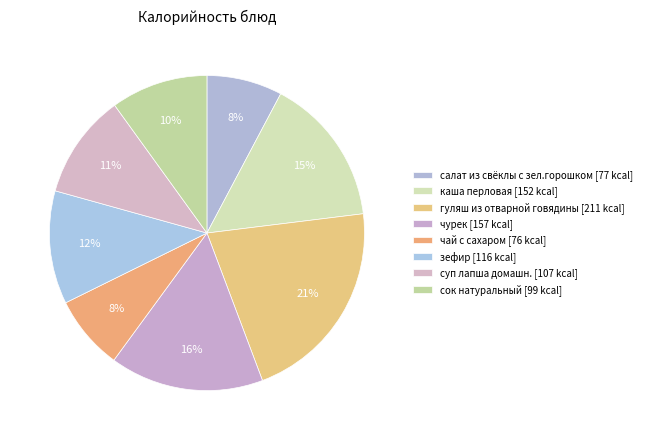

The каша перловая slice represents 15% of the pie. True or false?

True